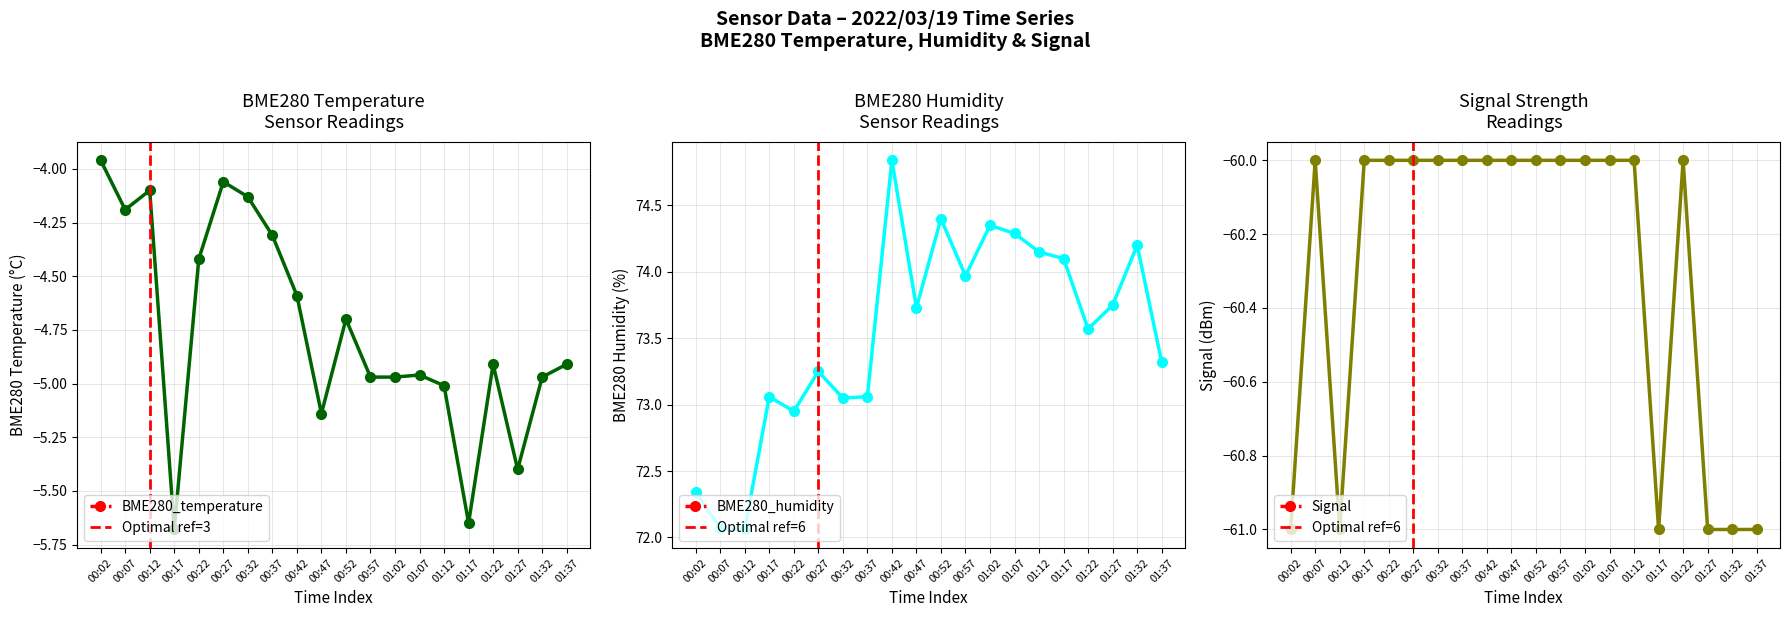

What is the difference between the maximum and second lowest values in the BME280_humidity series?

2.8